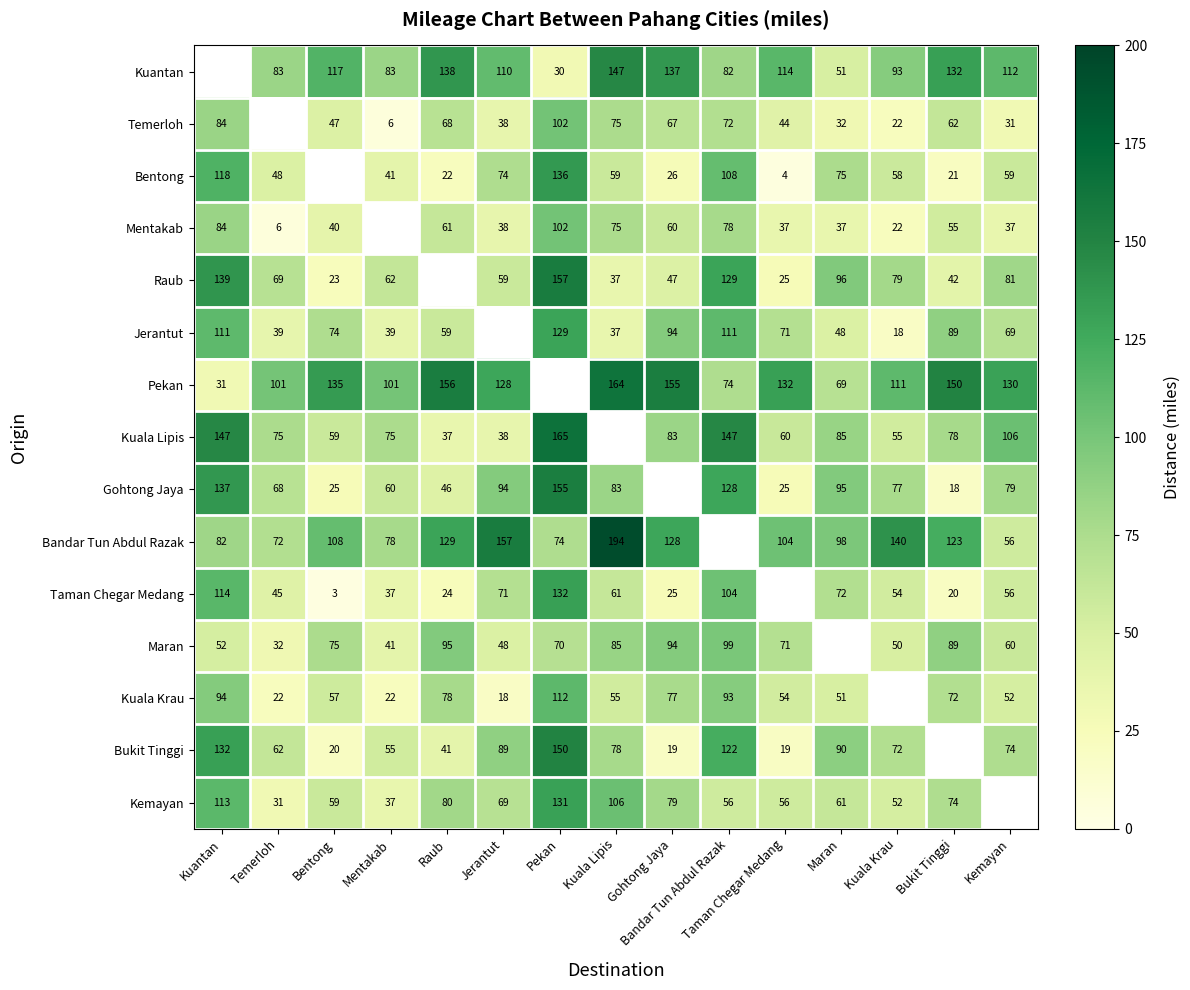

Is the value of Maran at Kemayan greater than the value of Jerantut at Raub?

Yes